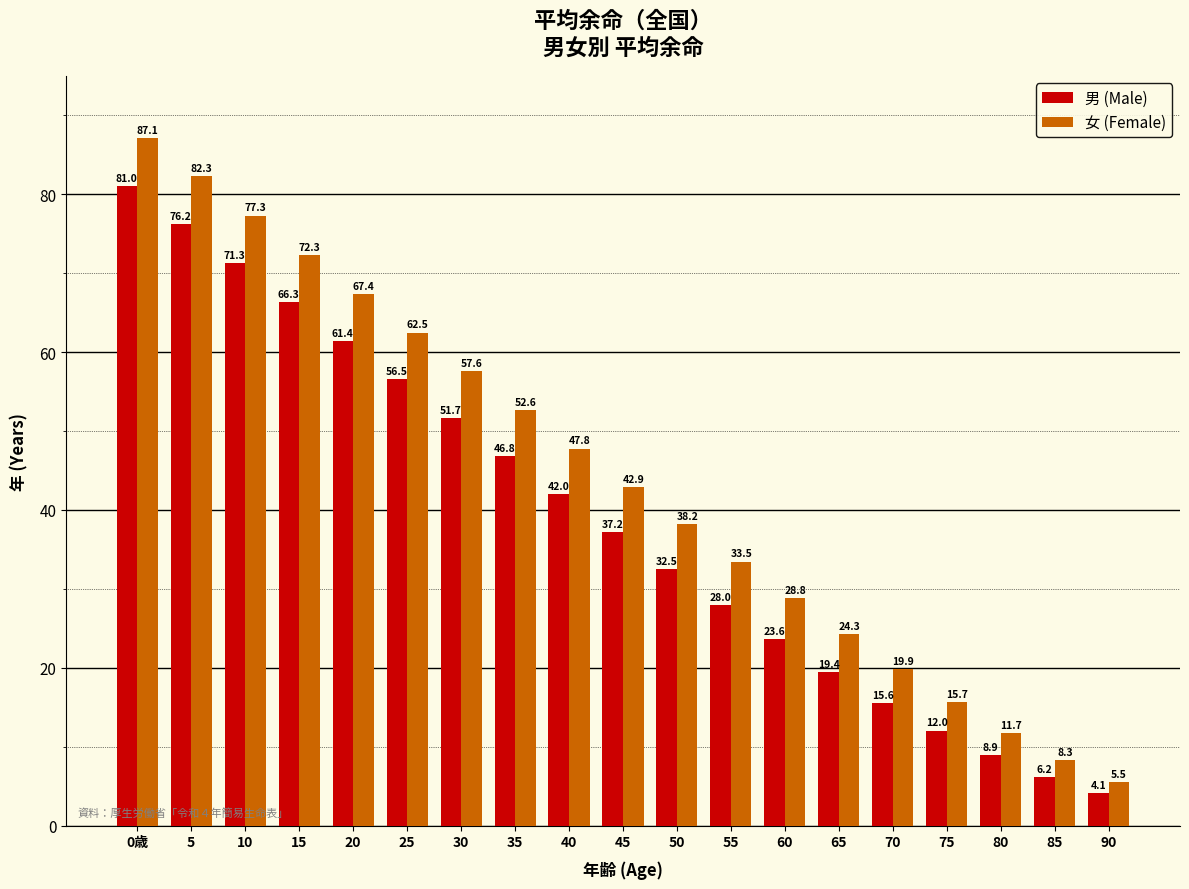

What is the minimum value for 男 (Male)?

4.1